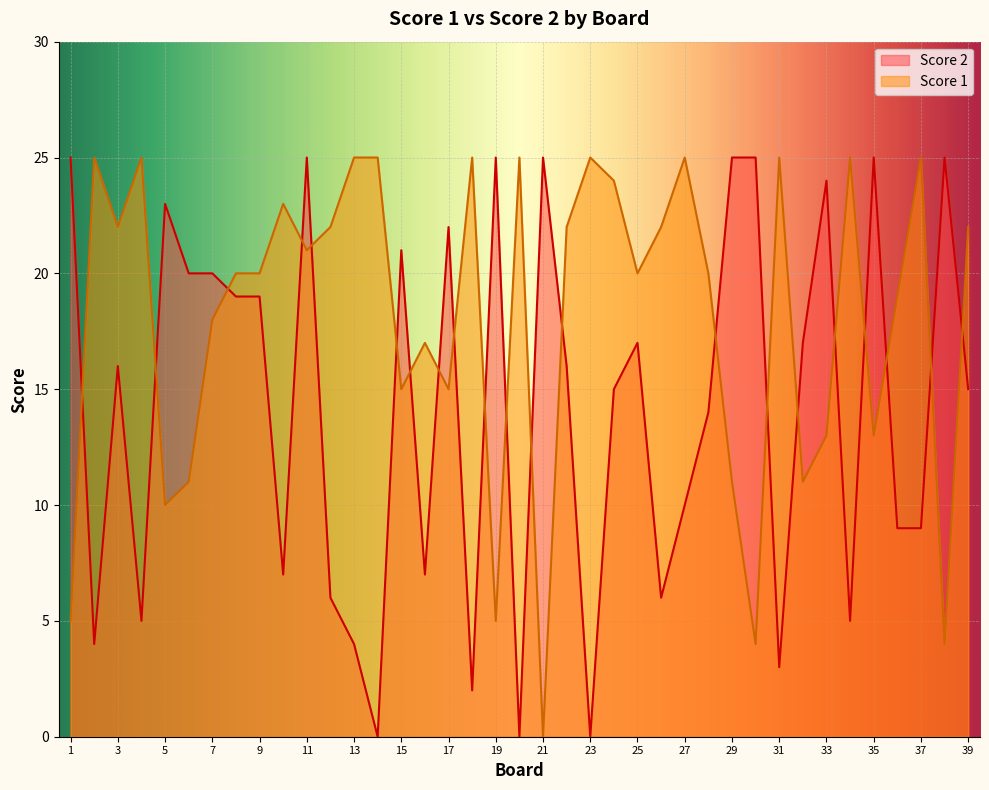

What is the value of the Score 1 point at the 34th from the left?

25